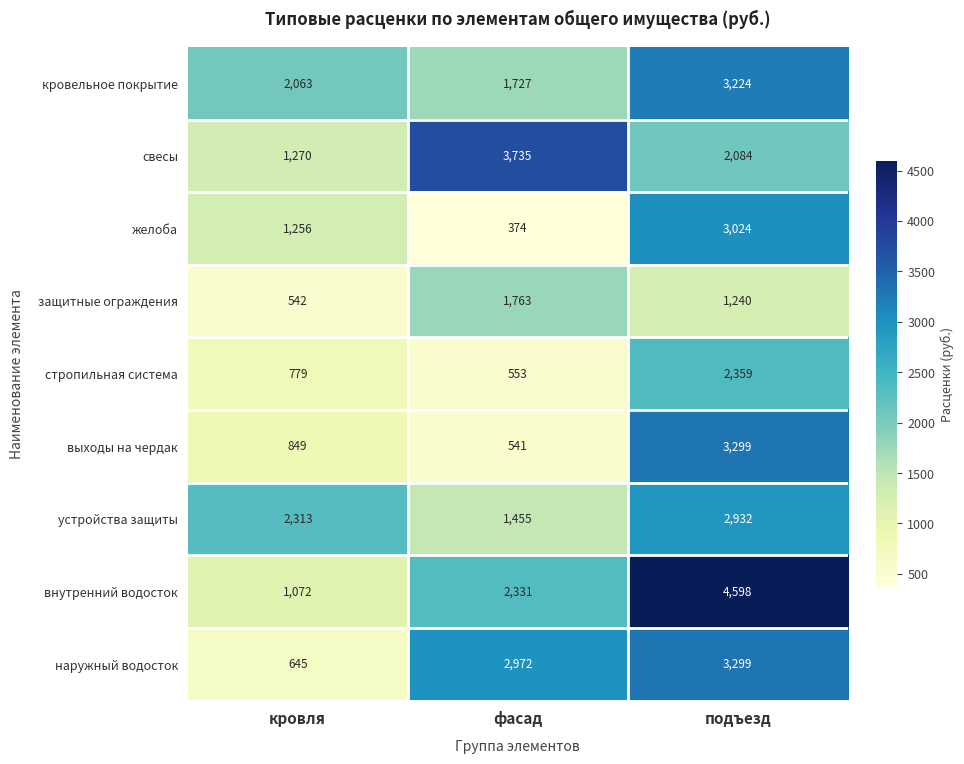

Reading left to right, extract all data points from this chart.

кровельное покрытие: 2063	1727	3224
свесы: 1270	3735	2084
желоба: 1256	374	3024
защитные ограждения: 542	1763	1240
стропильная система: 779	553	2359
выходы на чердак: 849	541	3299
устройства защиты: 2313	1455	2932
внутренний водосток: 1072	2331	4598
наружный водосток: 645	2972	3299